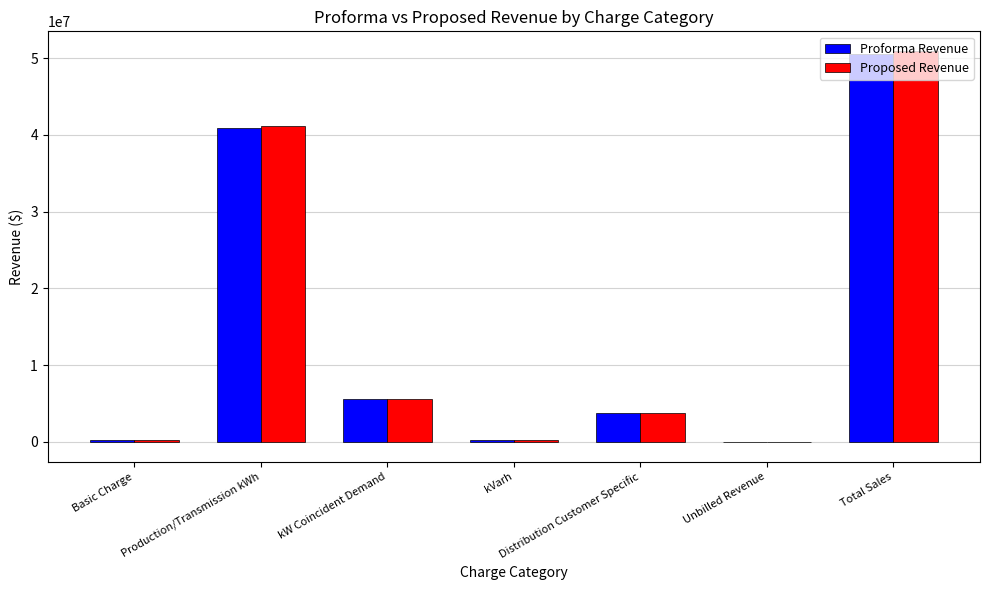

What is the total value across all series at Production/Transmission kWh?

82010714.0